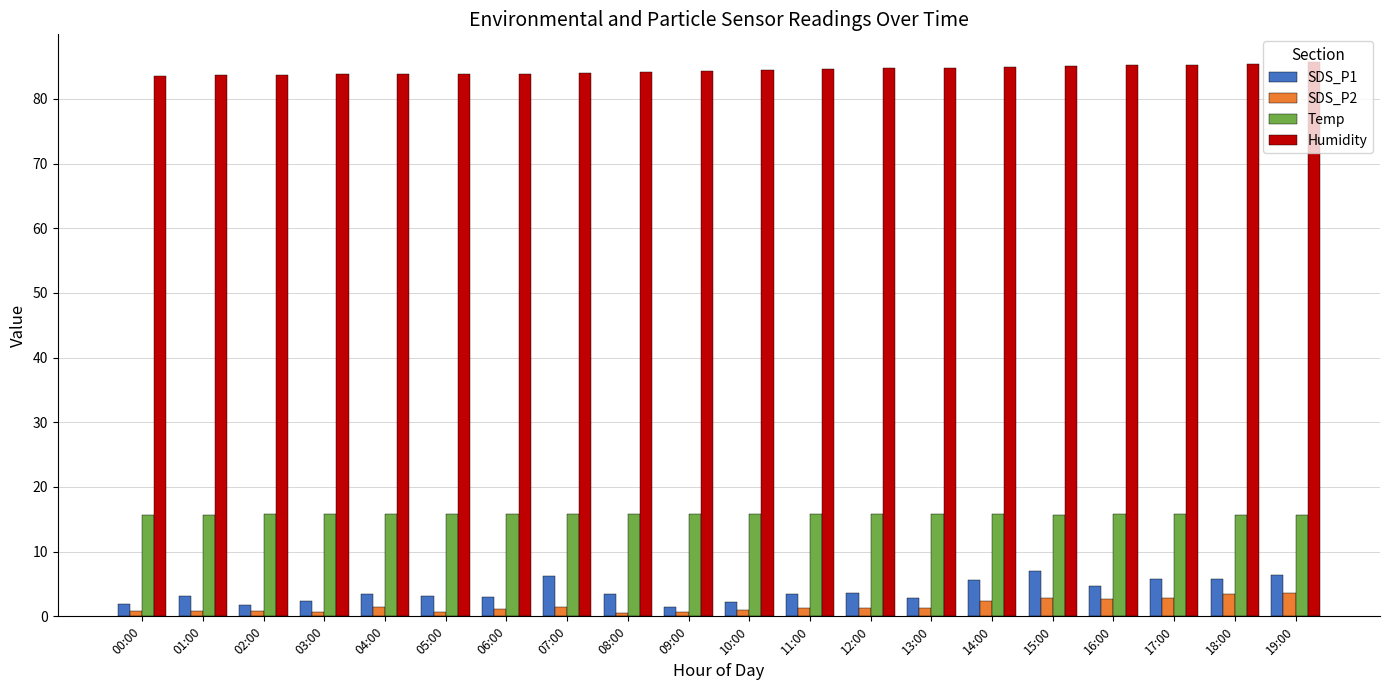

Which series has the largest total across all categories?

Humidity